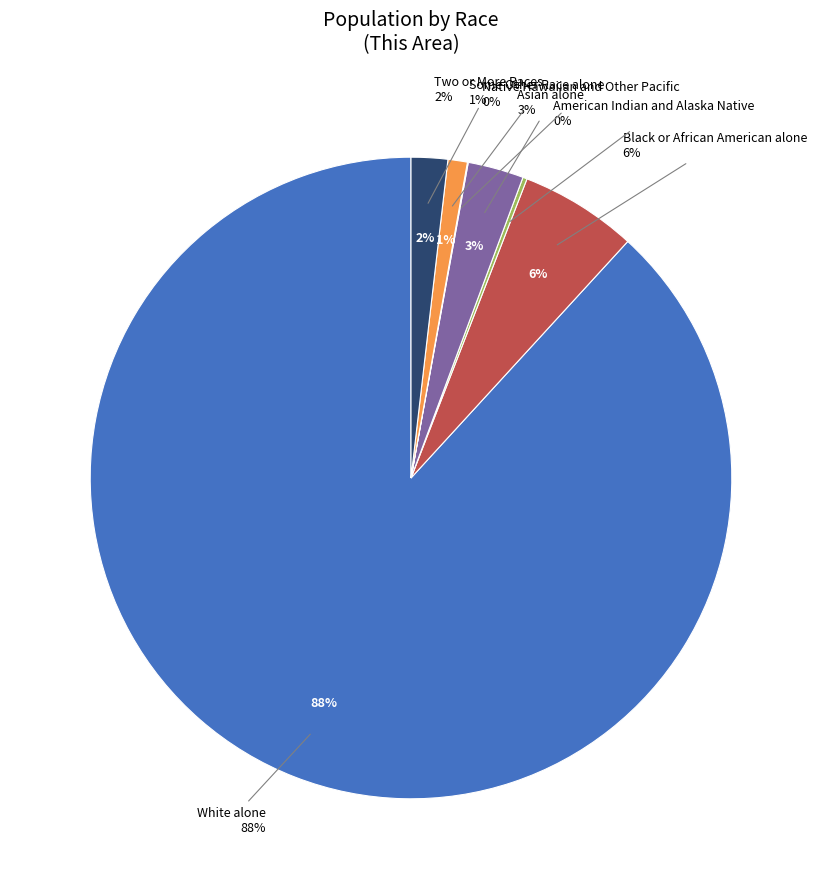

Rank the categories by value from highest to lowest.

White alone, Black or African American alone, Asian alone, Two or More Races, Some Other Race alone, American Indian and Alaska Native, Native Hawaiian and Other Pacific